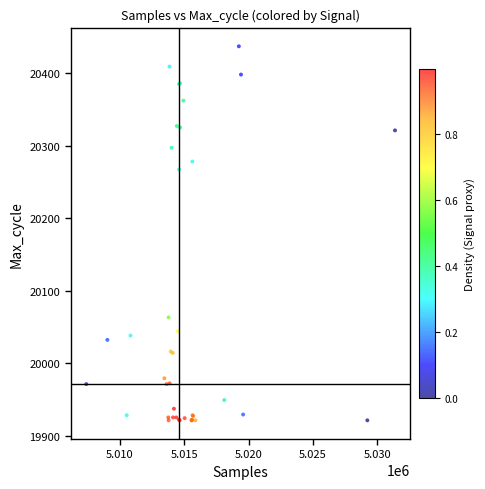

What Y value in the scatter plot is closest to 20179?

20267